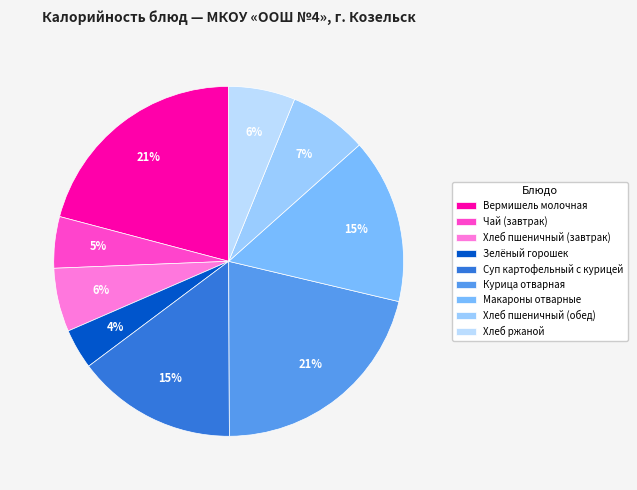

What is the change in value from Чай (завтрак) to Суп картофельный с курицей?

+118.8